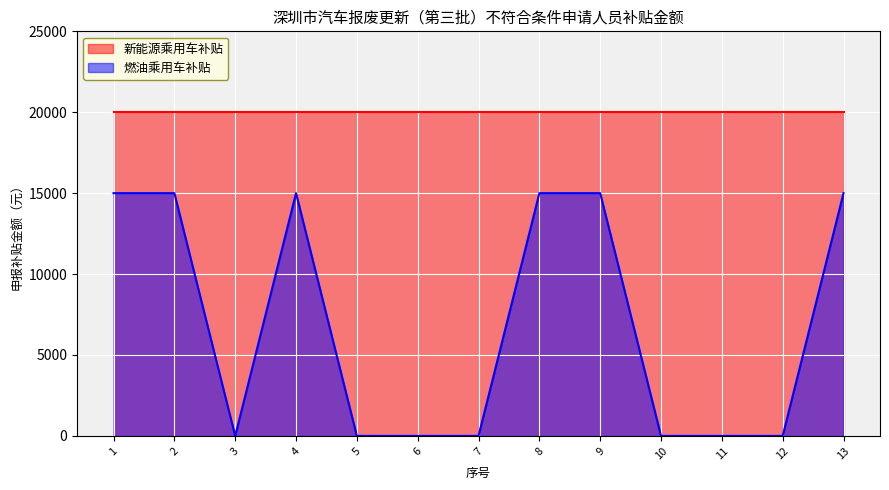

Reading right to left, what are all the values shown in this chart?

13=15000	12=0	11=0	10=0	9=15000	8=15000	7=0	6=0	5=0	4=15000	3=0	2=15000	1=15000